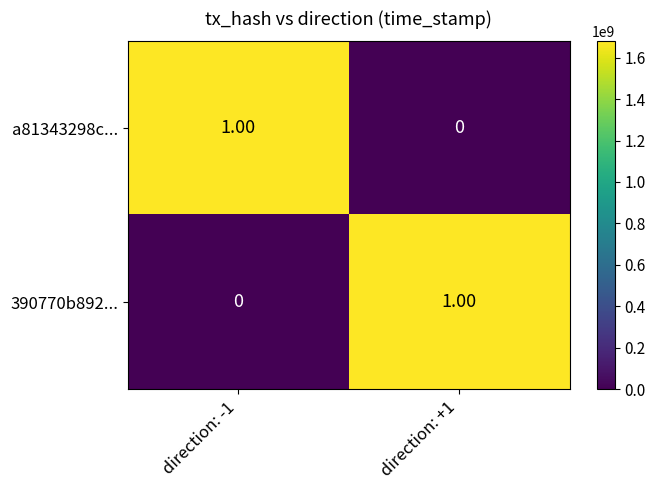

Rank the series at direction: -1 from lowest to highest value.

390770b892..., a81343298c...